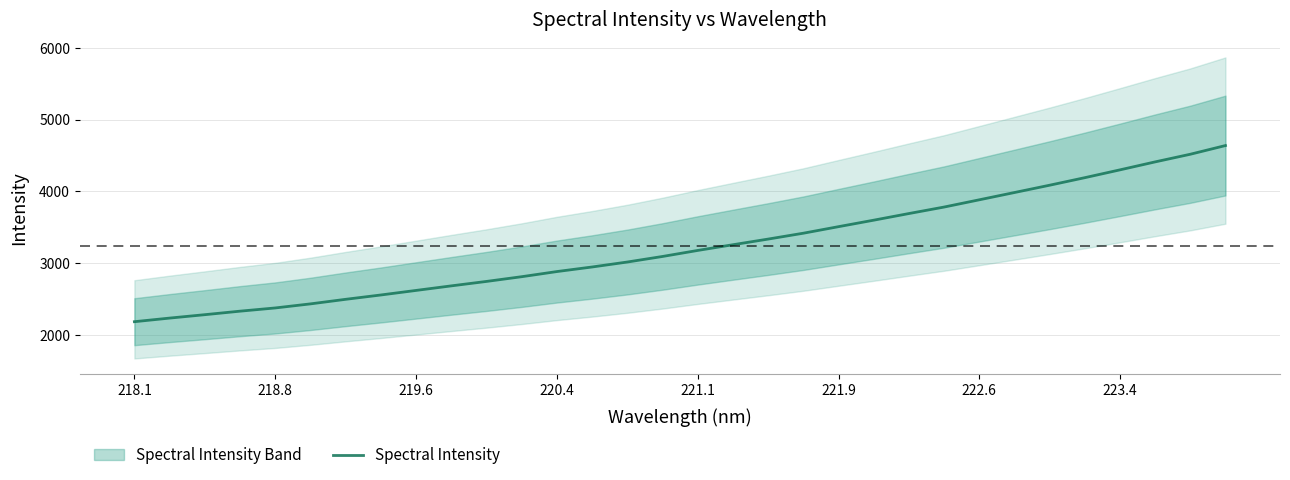

True or false: Spectral Intensity has a value of 2182.1 at 218.1.

True